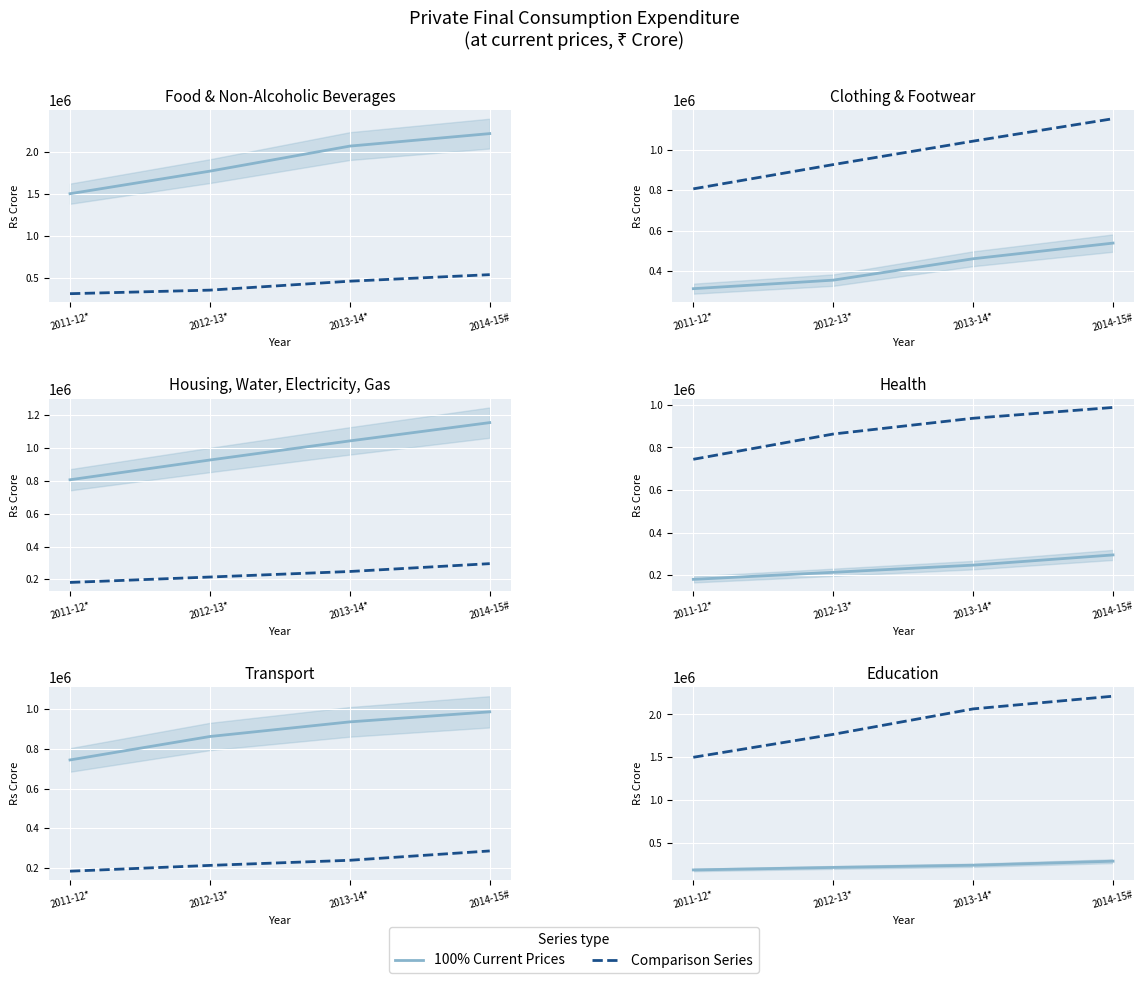

Rank the series at 2014-15# from lowest to highest value.

Education, Health, Clothing and footwear, Transport, Housing, water, electricity, gas, Food and non-alcoholic beverages